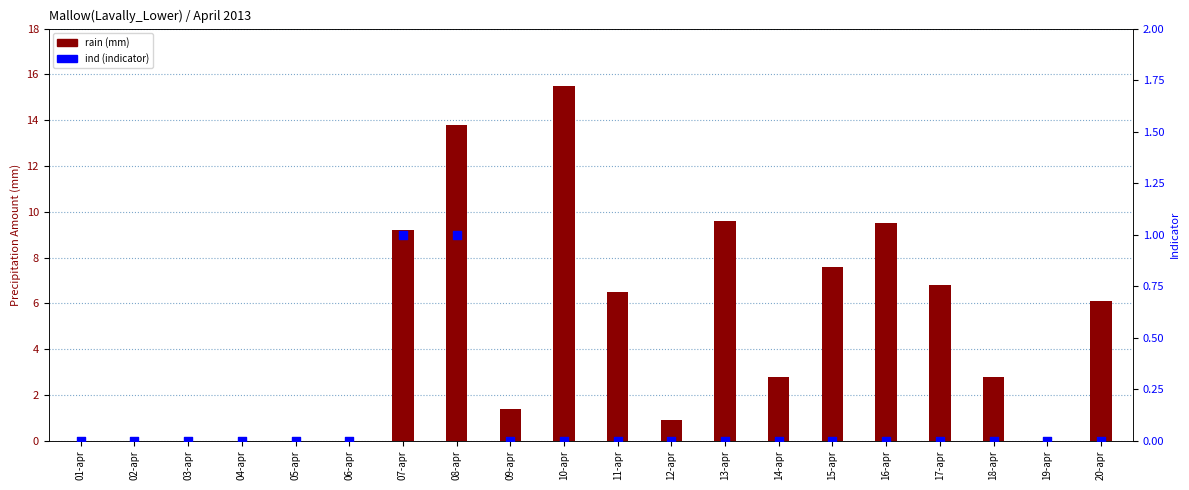

Which series reaches the maximum Y coordinate?

rain (mm)